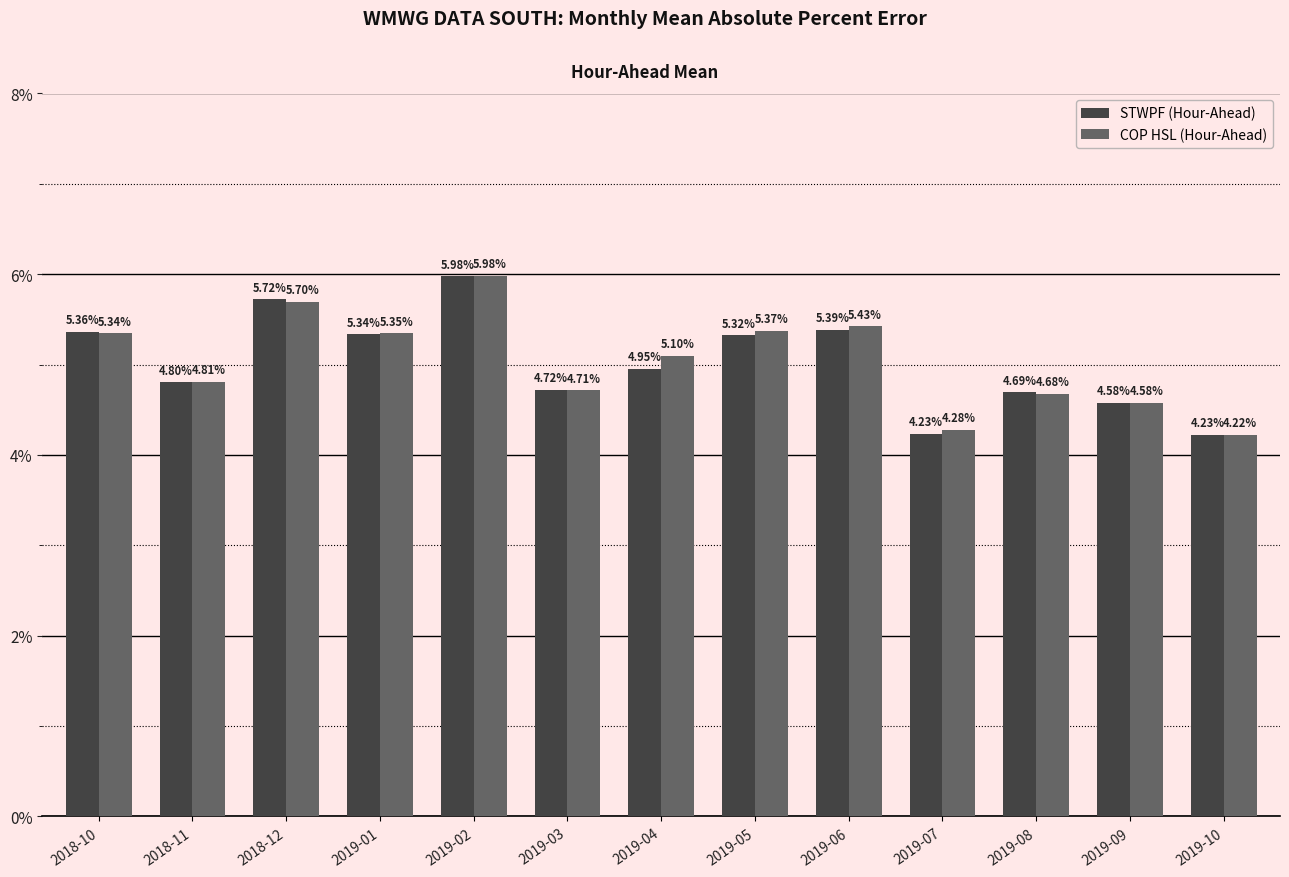

What is the label of the 4th bar from the right?

2019-07